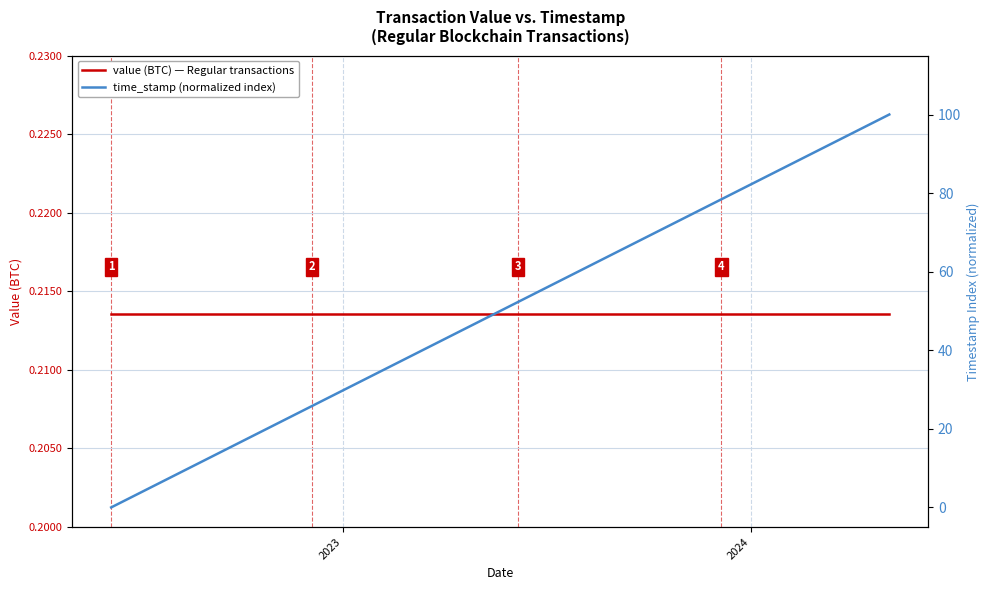

True or false: value (BTC) — Regular transactions and time_stamp (normalized index) cross at least once.

True